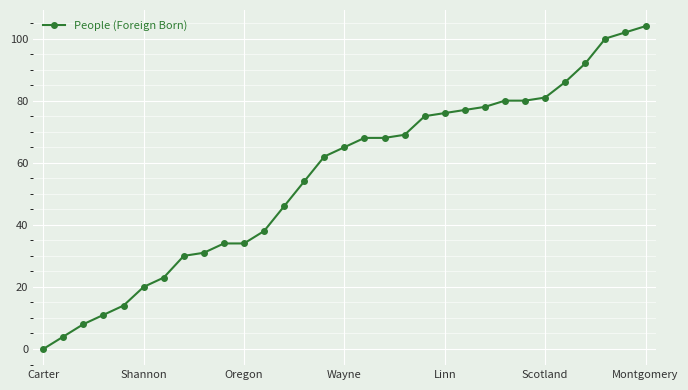

What is the difference between the maximum and minimum values?

104